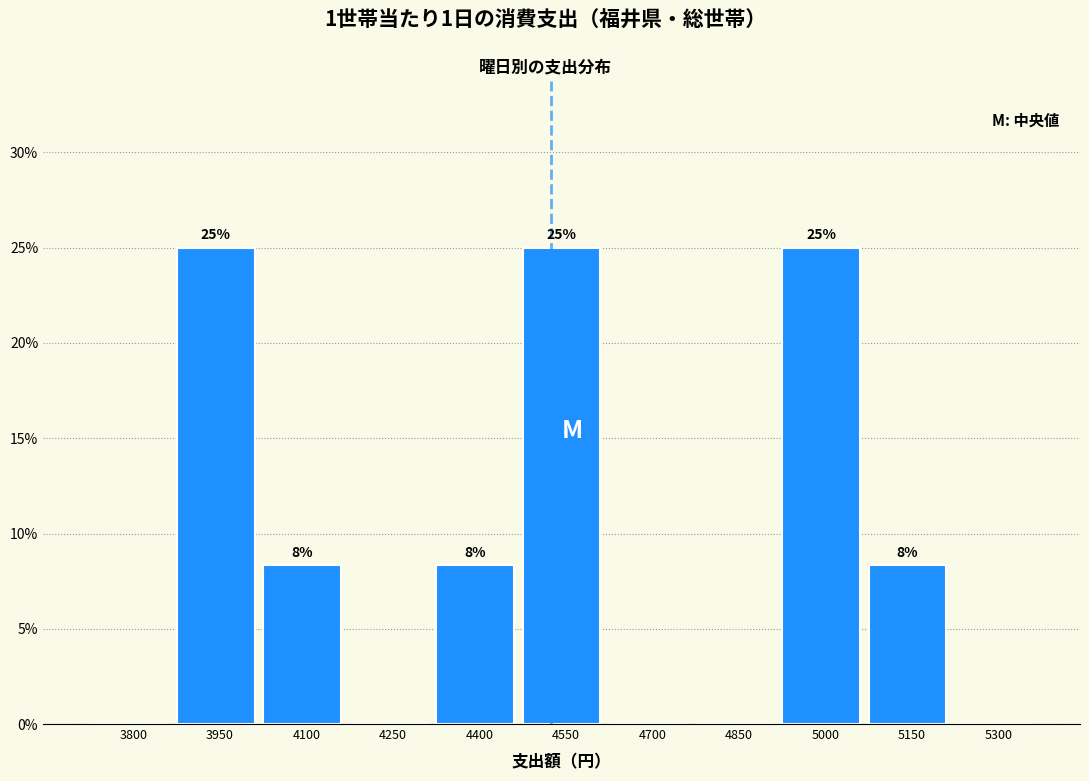

What is the change in value from 3800 to 5000?

+25.0